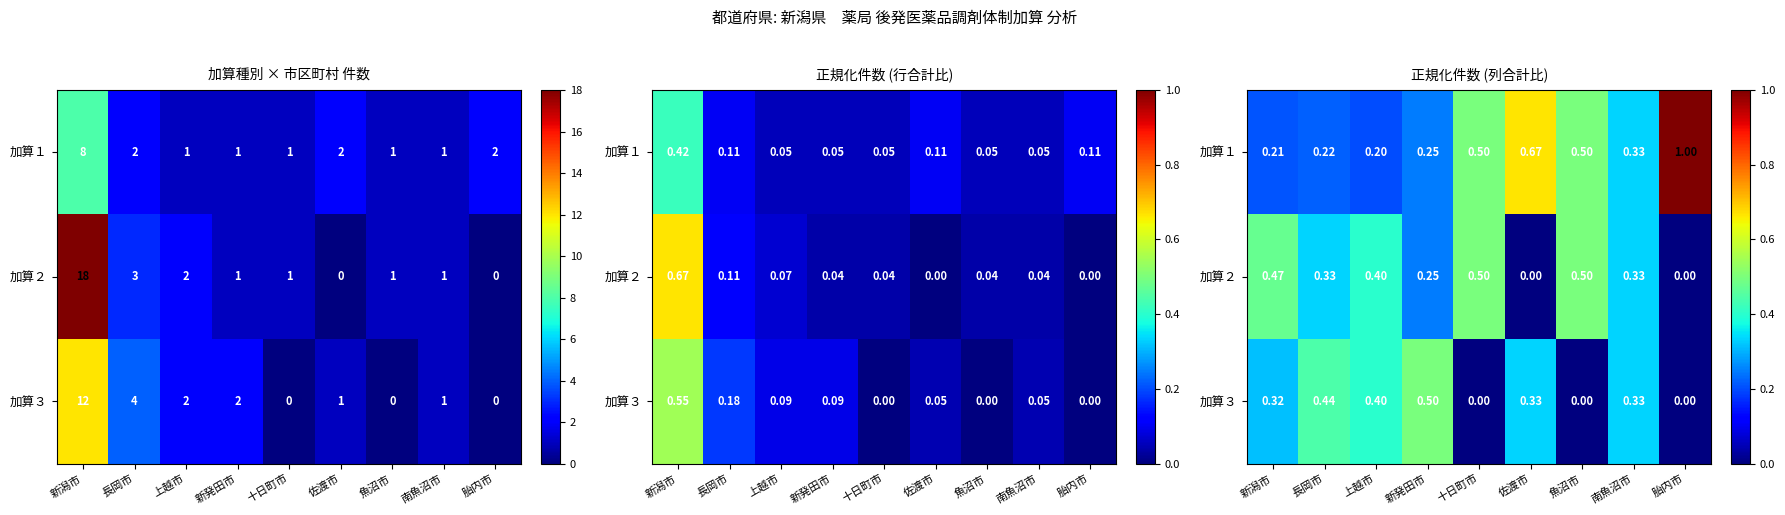

At which category does the chart reach its minimum across all series?

佐渡市